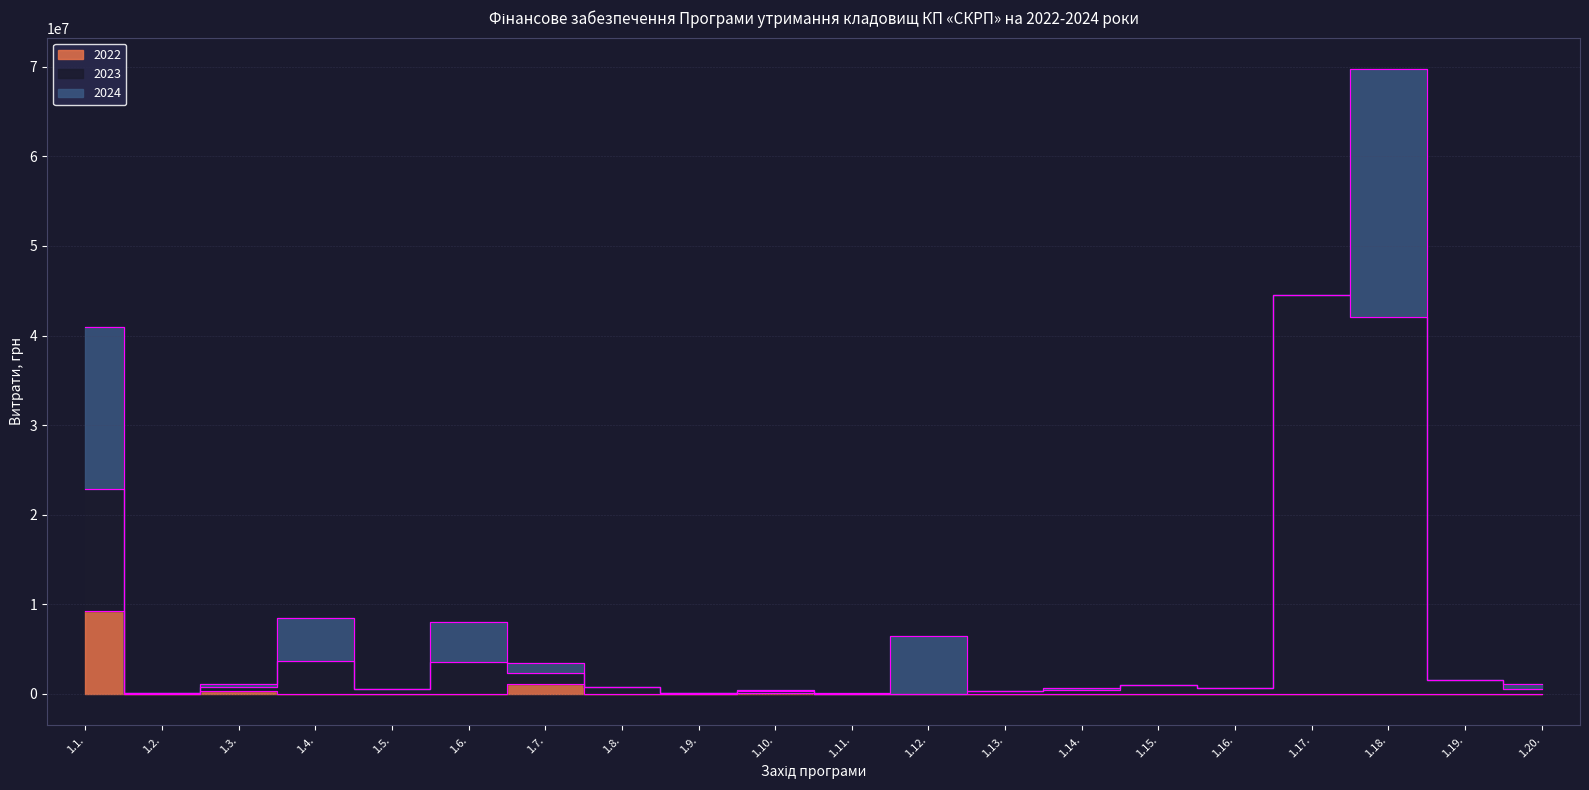

Rank the categories by 2023 value from lowest to highest.

1.11., 1.12., 1.2., 1.9., 1.10., 1.13., 1.14., 1.5., 1.20., 1.16., 1.8., 1.3., 1.15., 1.19., 1.7., 1.6., 1.4., 1.1., 1.18., 1.17.